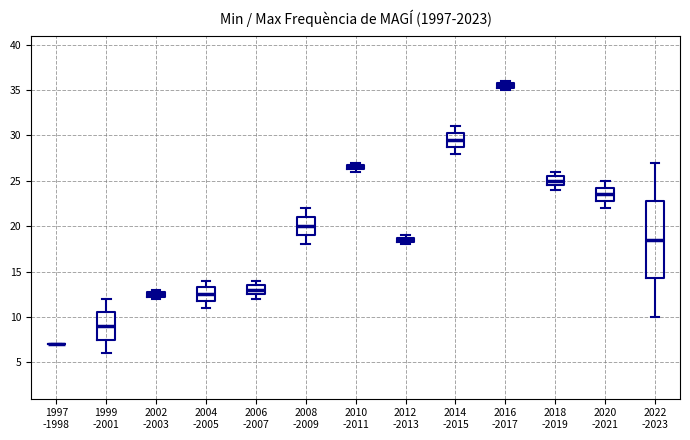

Where is the lower edge of the box for 2010 -2011 on the y-axis? The values are not printed on the chart, so give them approximately, as read against the axis.

26.5